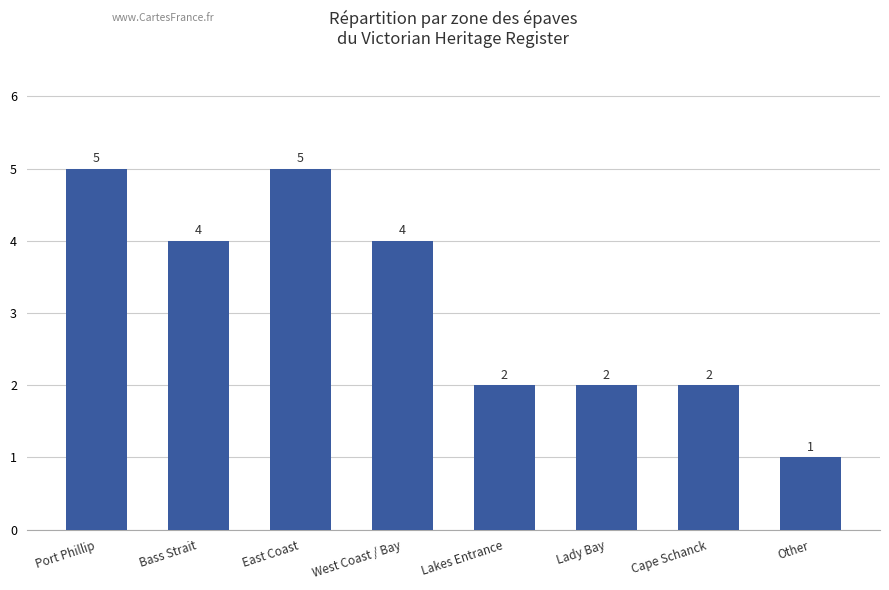

Reading left to right, list all the values displayed in this chart.

5	4	5	4	2	2	2	1